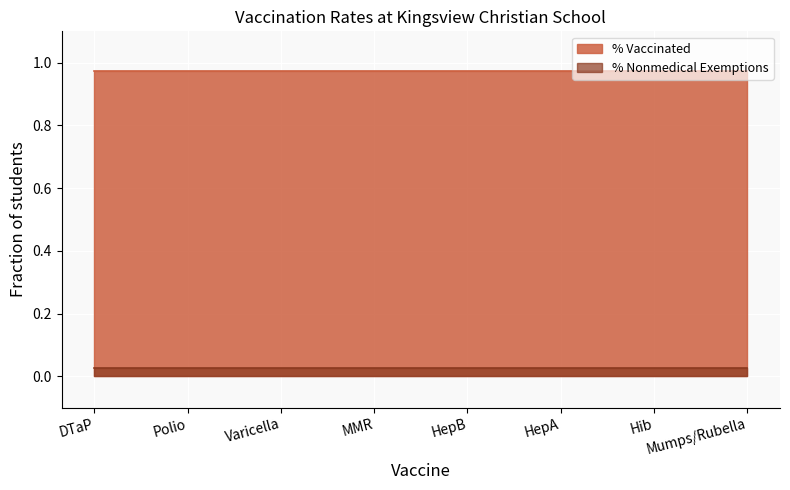

The % Vaccinated series shows 1.6 at Mumps/Rubella. True or false?

False